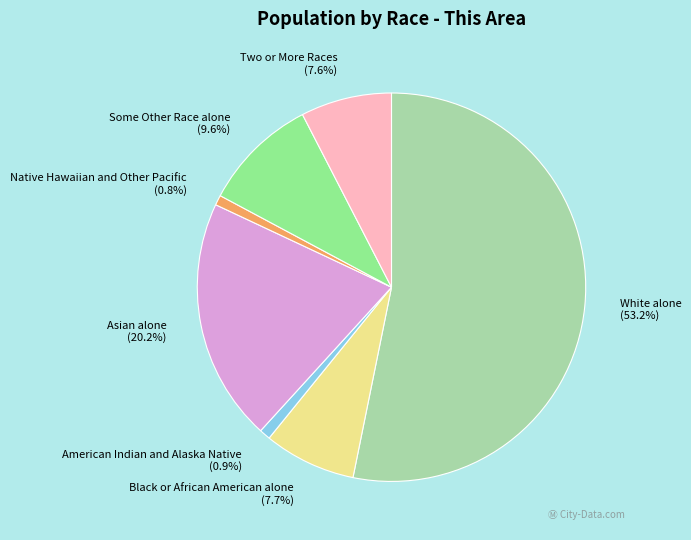

Is there any slice that represents more than half of the pie?

Yes